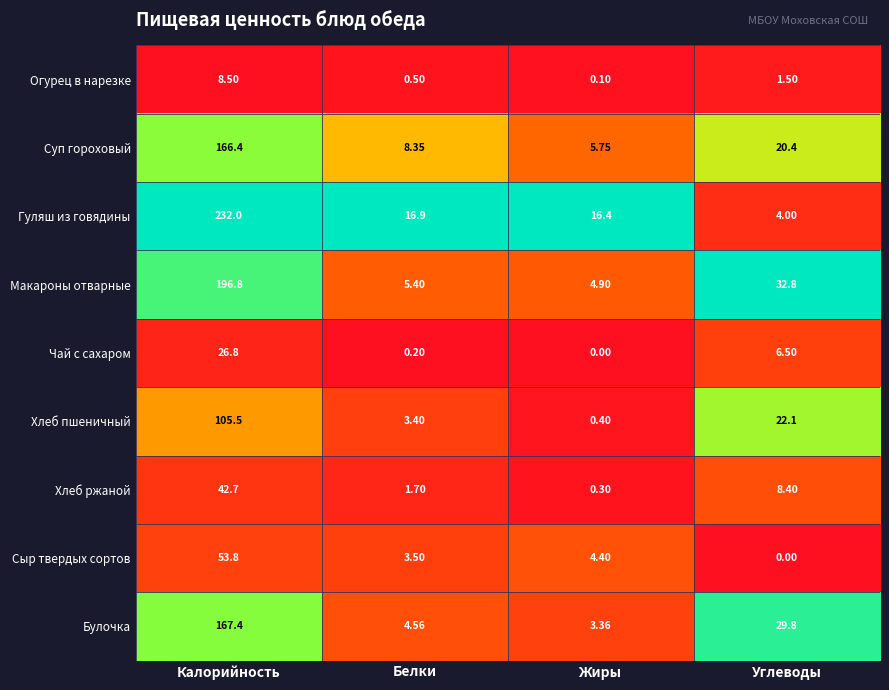

At how many categories does at least one series exceed 0?

4